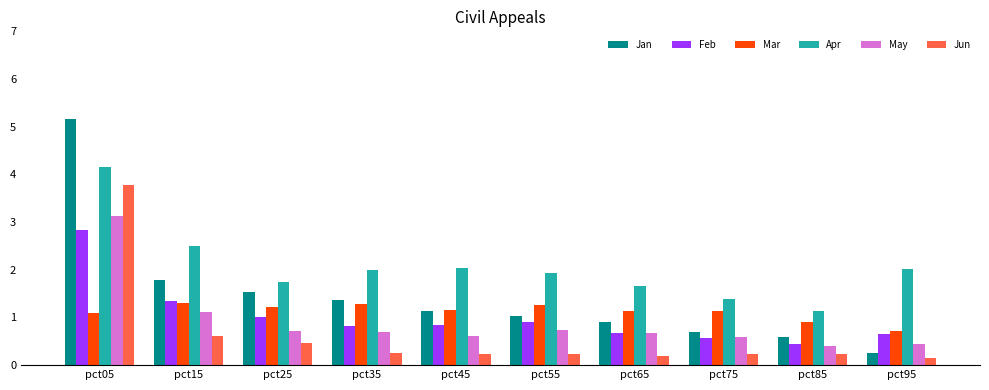

What is the difference between the second highest and second lowest values in the Jan series?

1.2